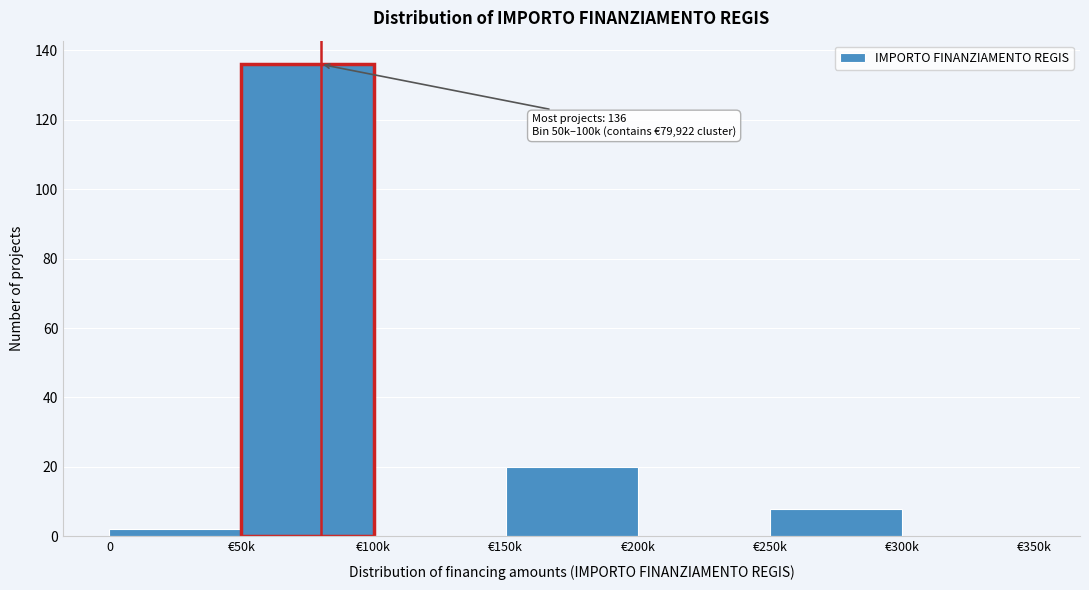

Reading left to right, list all the values displayed in this chart.

0=2	€50k=136	€100k=0	€150k=20	€200k=0	€250k=8	€300k=0